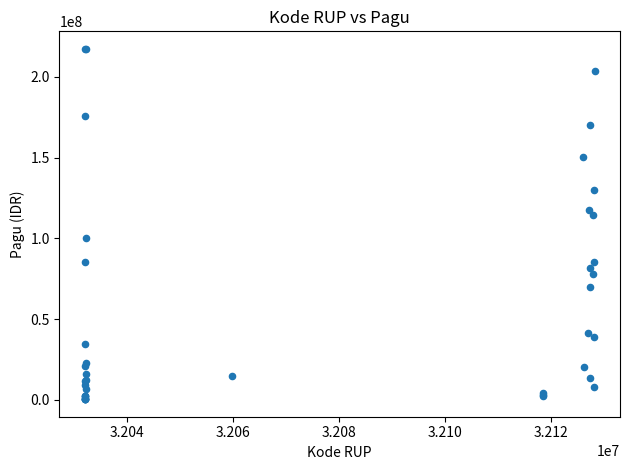

What Y value in the scatter plot is closest to 108830000?

114296000